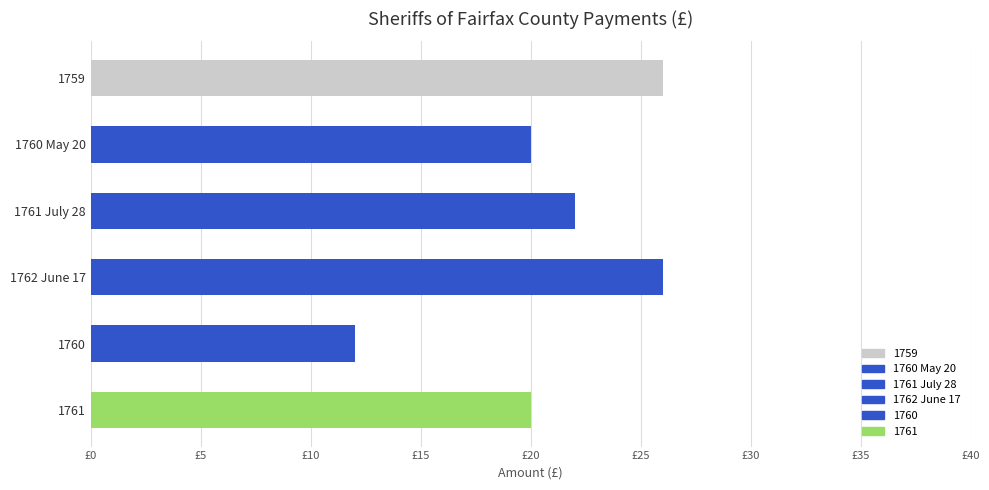

Are the bars horizontal?

Yes